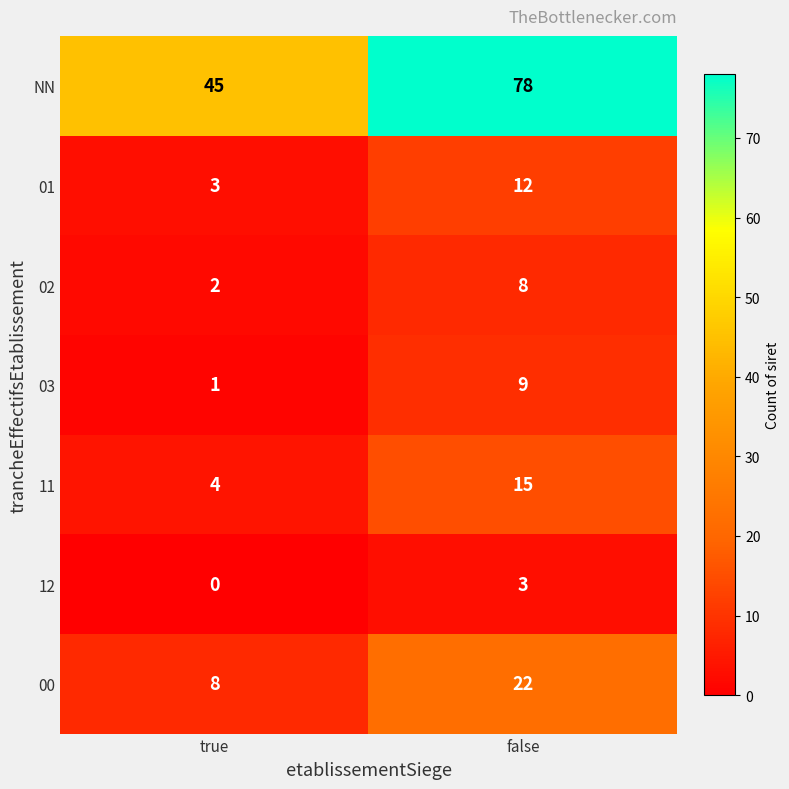

What is the sum of all 01 values?

15